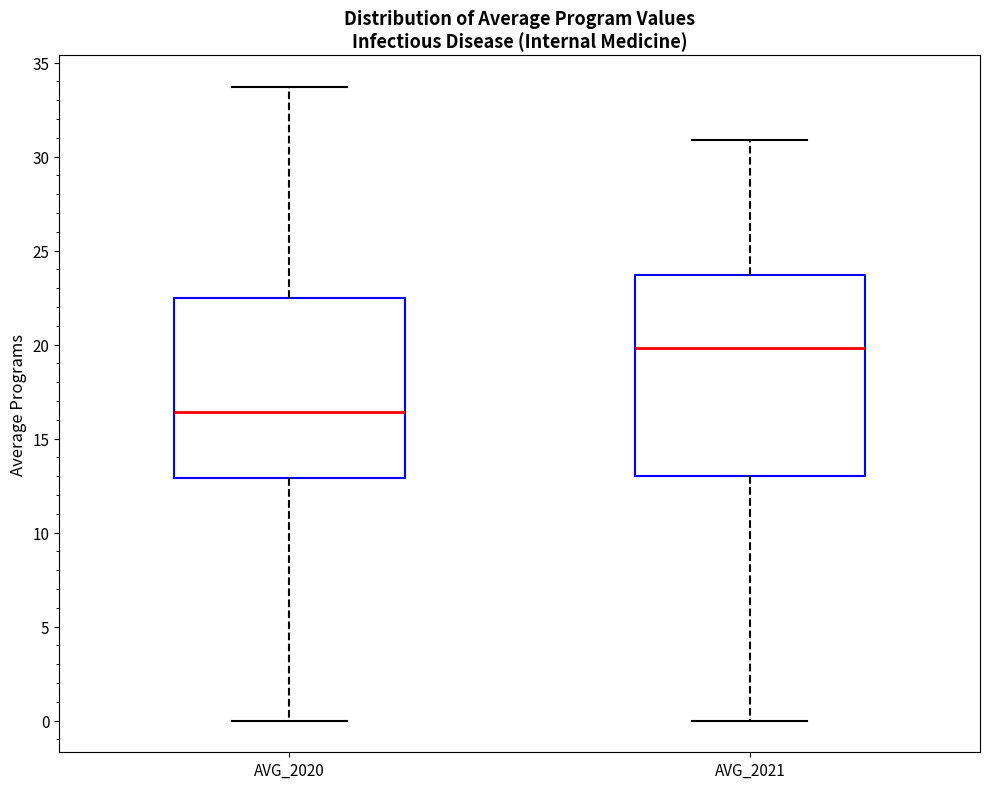

Reading left to right, read every box against the y-axis: the position of its median line, the range the box covers, and the ends of its whiskers. The values are not printed on the chart, so give them approximately, as read against the axis.

AVG_2020: median 16.5, box 13.0 to 22.5, whiskers 0.0 to 33.5
AVG_2021: median 20.0, box 13.0 to 23.5, whiskers 0.0 to 31.0